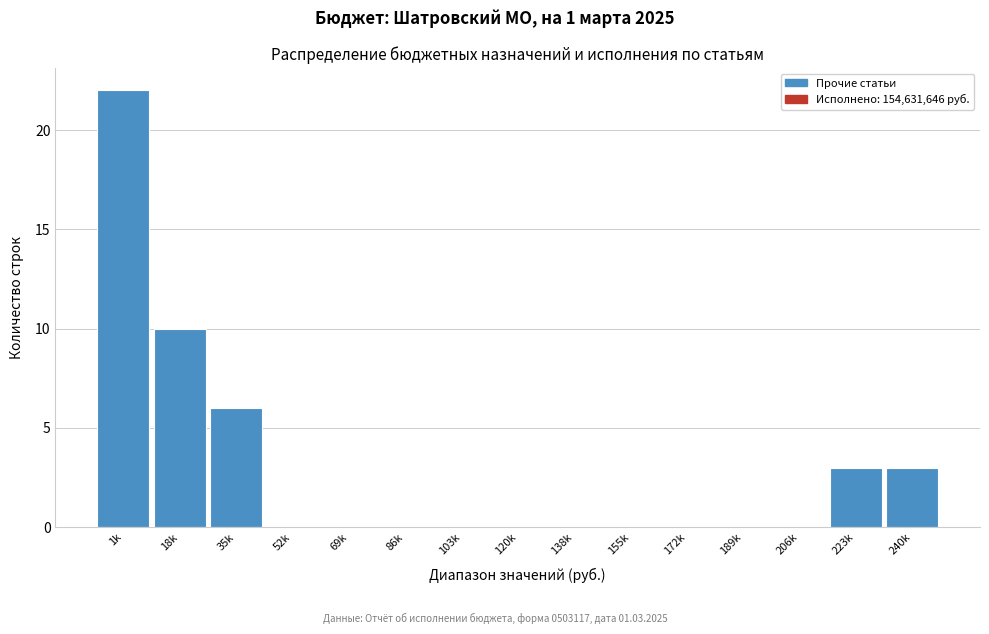

Reading left to right, list all the values displayed in this chart.

1k=22	18k=10	35k=6	52k=0	69k=0	86k=0	103k=0	120k=0	138k=0	155k=0	172k=0	189k=0	206k=0	223k=3	240k=3